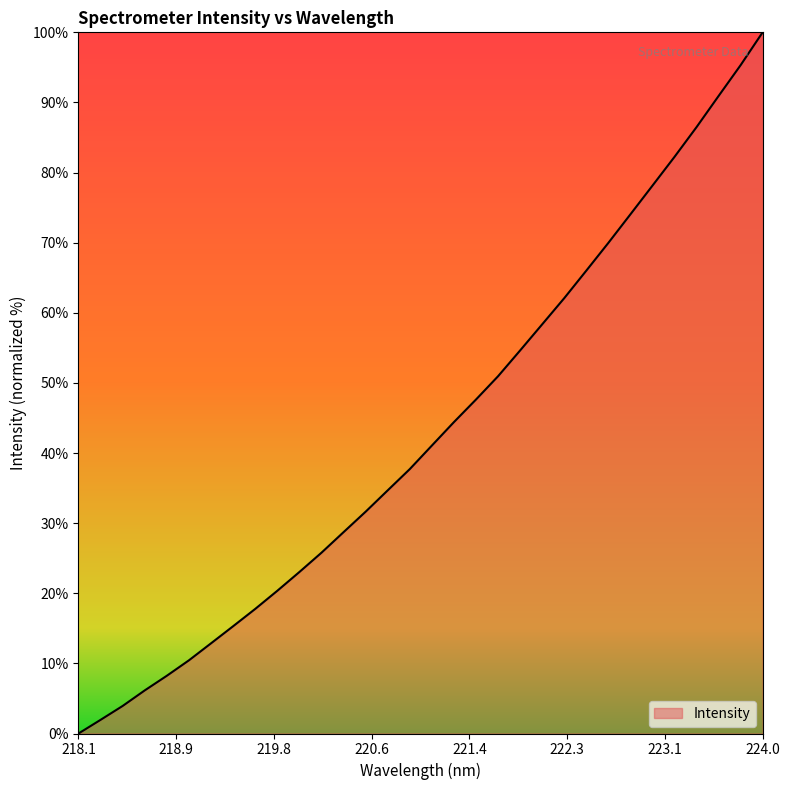

What is the greatest value displayed?

100.0